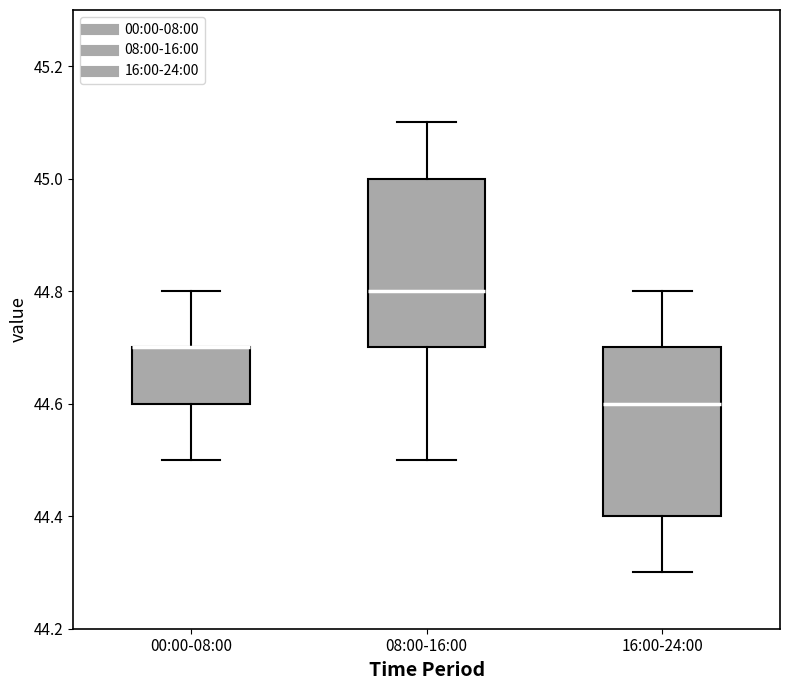

Where is the lower edge of the box for 00:00-08:00 on the y-axis? The values are not printed on the chart, so give them approximately, as read against the axis.

44.6